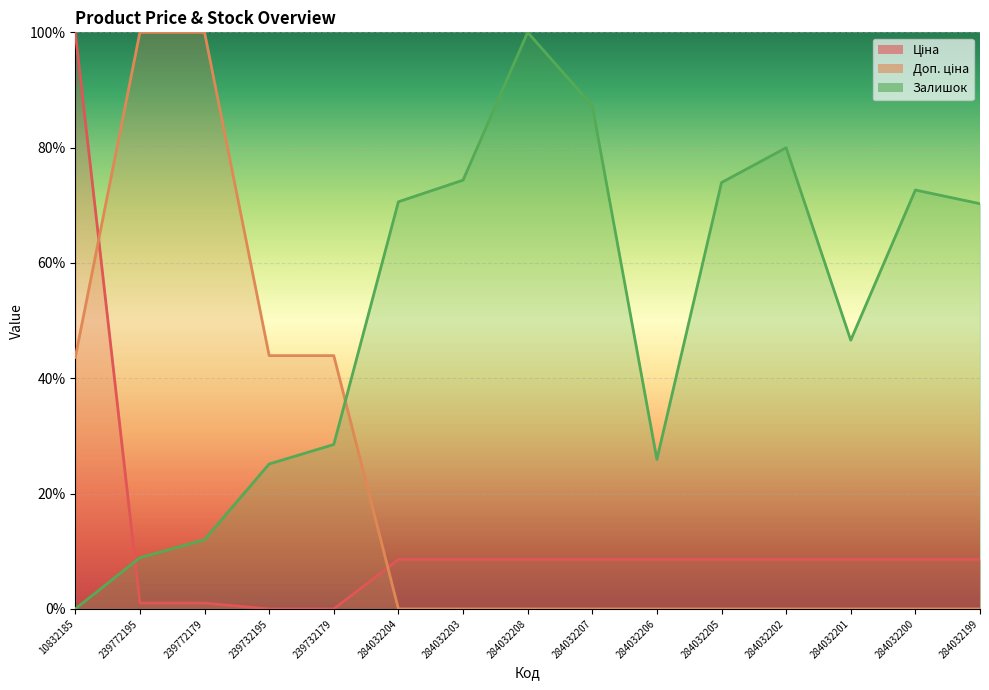

Where does the Ціна series first go above 8?

10832185